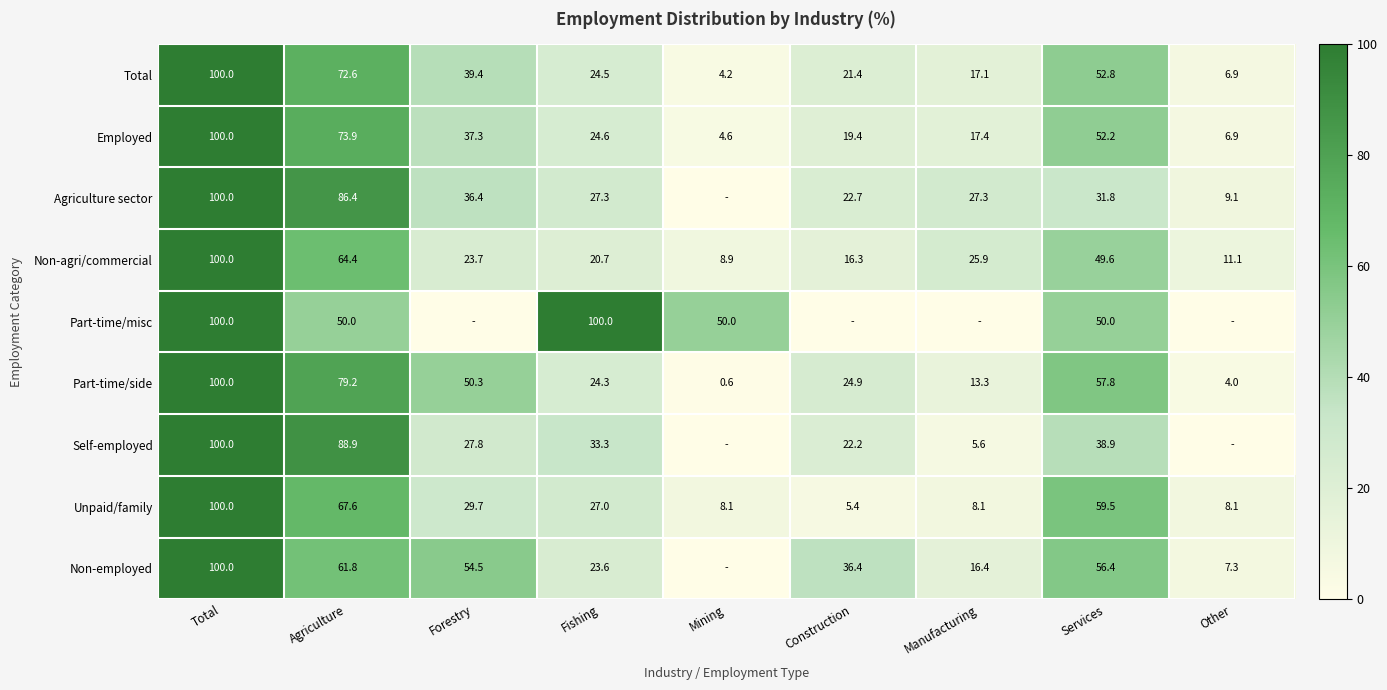

What is the approximate value of Part-time/side at Agriculture?

79.2